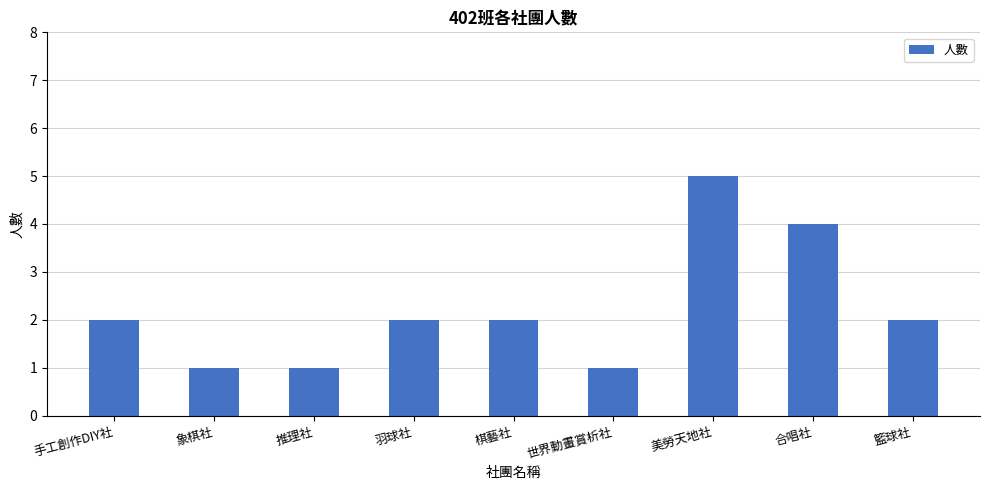

What is the maximum value shown in the chart?

5